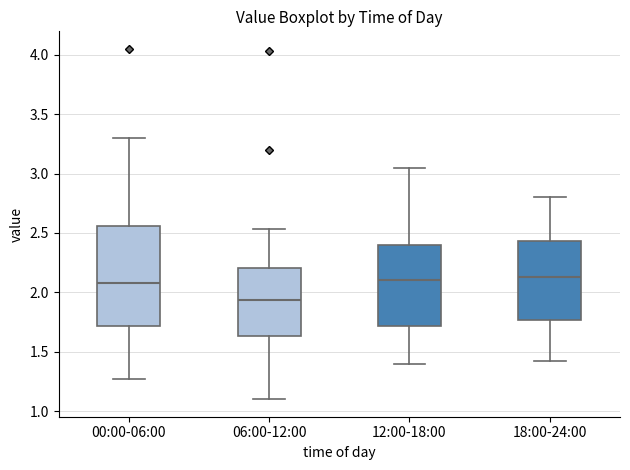

Which box has the lowest median line?

06:00-12:00